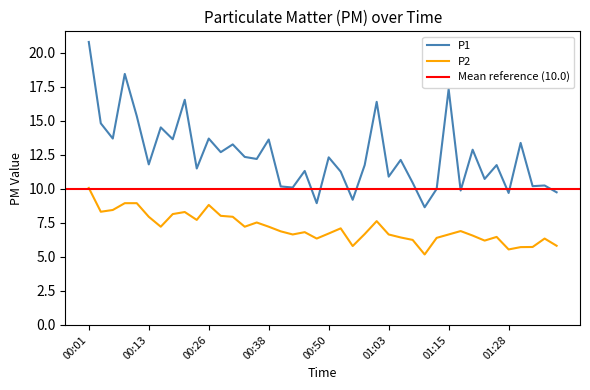

Reading right to left, list all the values displayed in this chart.

P1: 9.8	10.2	10.2	13.4	9.7	11.8	10.7	12.9	9.9	17.3	10.0	8.7	10.4	12.1	10.9	16.4	11.8	9.2	11.3	12.3	8.9	11.3	10.1	10.2	13.6	12.2	12.3	13.3	12.7	13.7	11.5	16.6	13.7	14.5	11.8	15.3	18.4	13.7	14.8	20.8
P2: 5.8	6.3	5.7	5.7	5.5	6.5	6.2	6.6	6.9	6.7	6.4	5.2	6.2	6.4	6.7	7.6	6.7	5.8	7.1	6.7	6.3	6.8	6.7	6.9	7.2	7.5	7.2	8.0	8.0	8.8	7.7	8.3	8.2	7.2	8.0	8.9	8.9	8.4	8.3	10.1